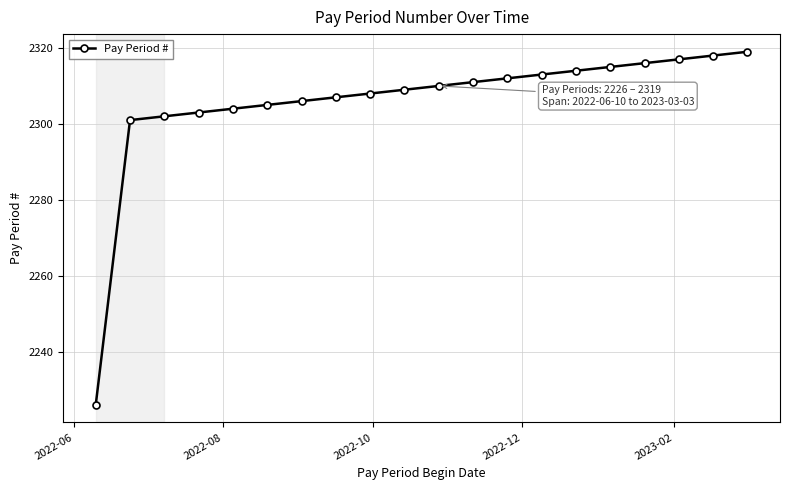

What is the difference between the second highest and second lowest values?

17